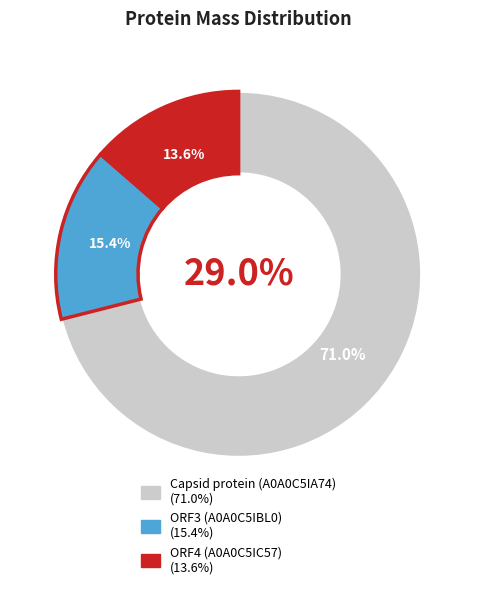

The Capsid protein (A0A0C5IA74) slice represents 83% of the pie. True or false?

False